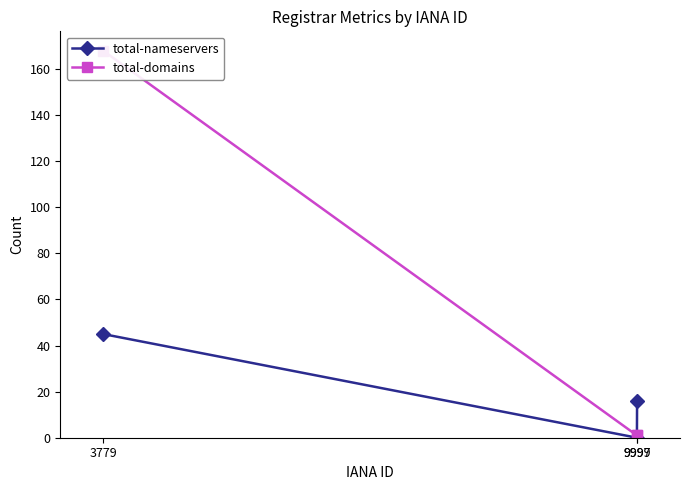

Which series has the largest total across all categories?

total-domains